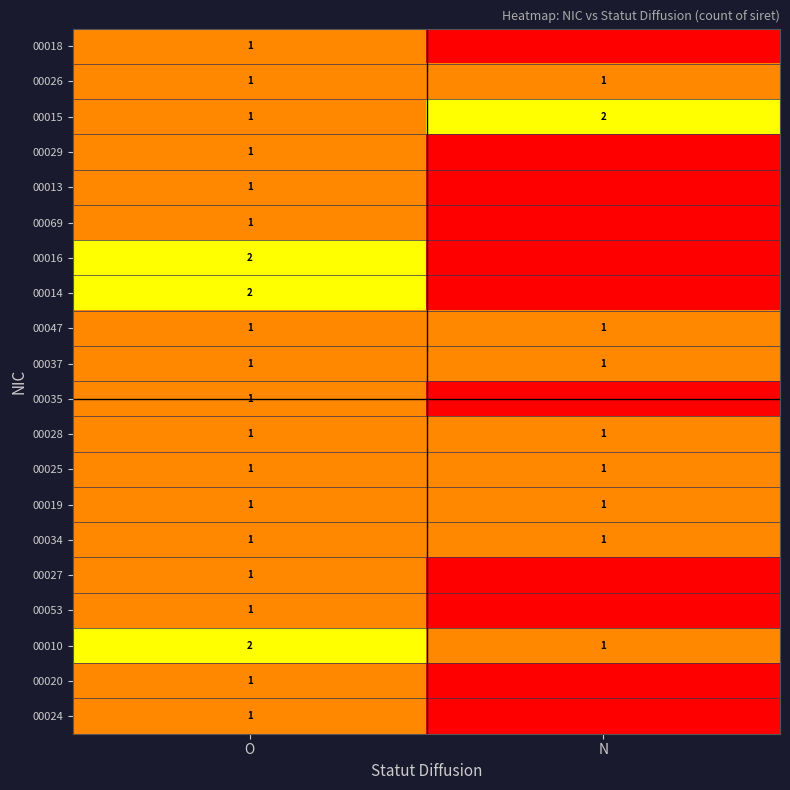

What is the total value across all series at O?

23